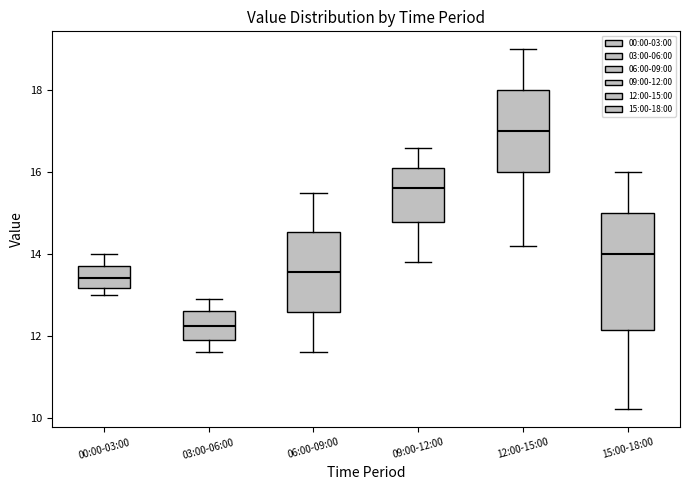

Where does the upper whisker of the box for 15:00-18:00 end on the y-axis? The values are not printed on the chart, so give them approximately, as read against the axis.

16.0